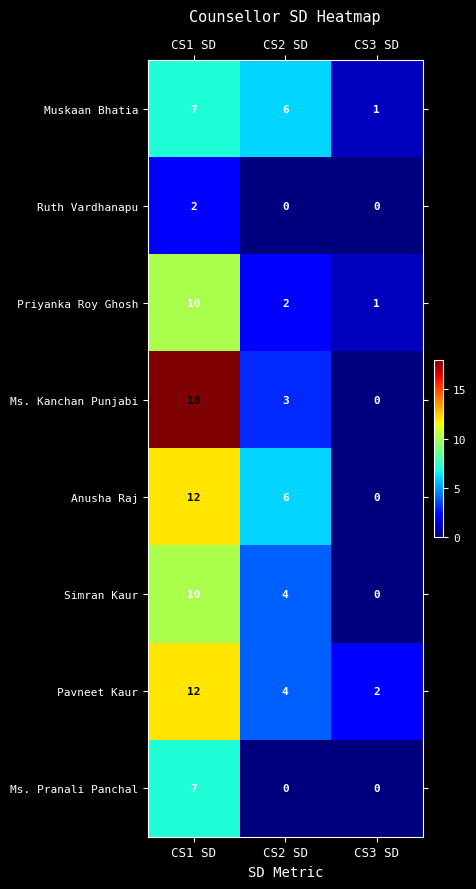

Where does the Muskaan Bhatia series first go above 6?

CS1 SD